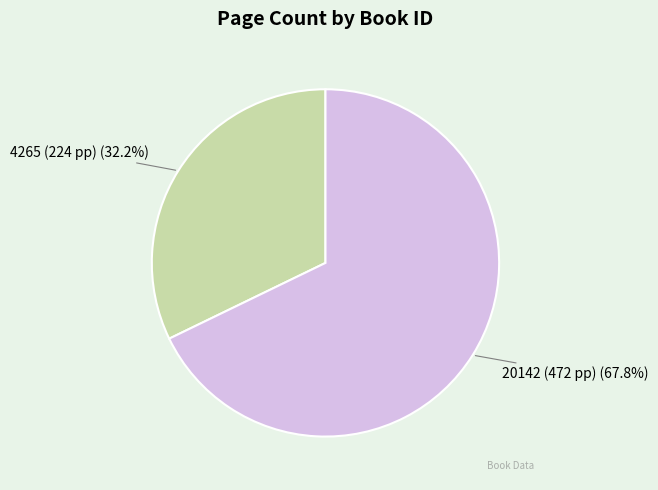

Is it true that 4265 is 37% of the pie?

False